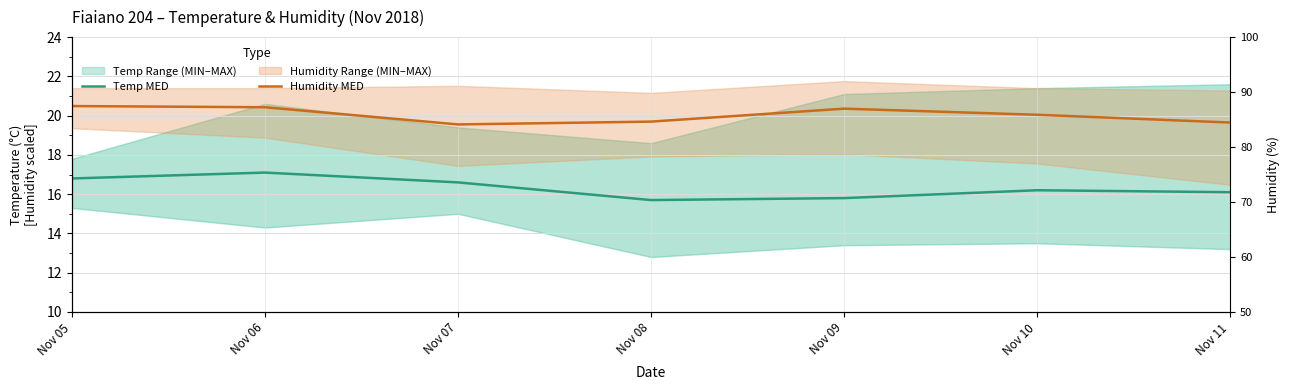

The Temp MED series shows 16.1 at Nov 11. True or false?

True